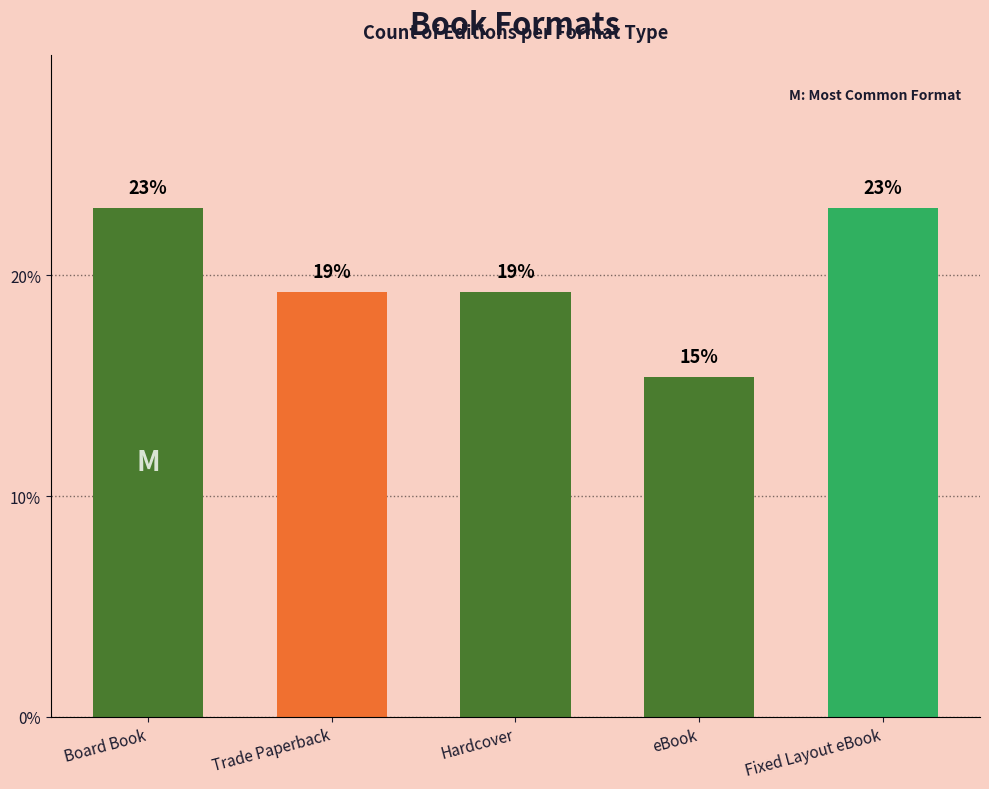

Does the chart contain any negative values?

No